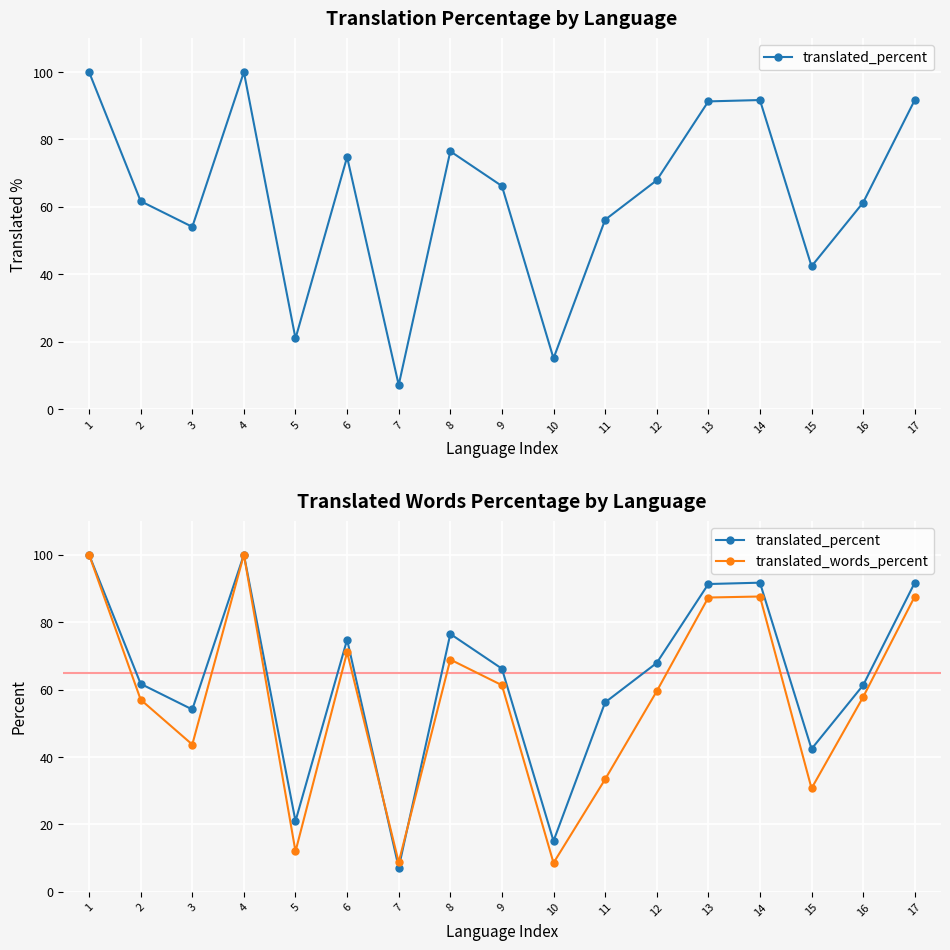

List the series in order of their overall mean, lowest first.

translated_words_percent, translated_percent